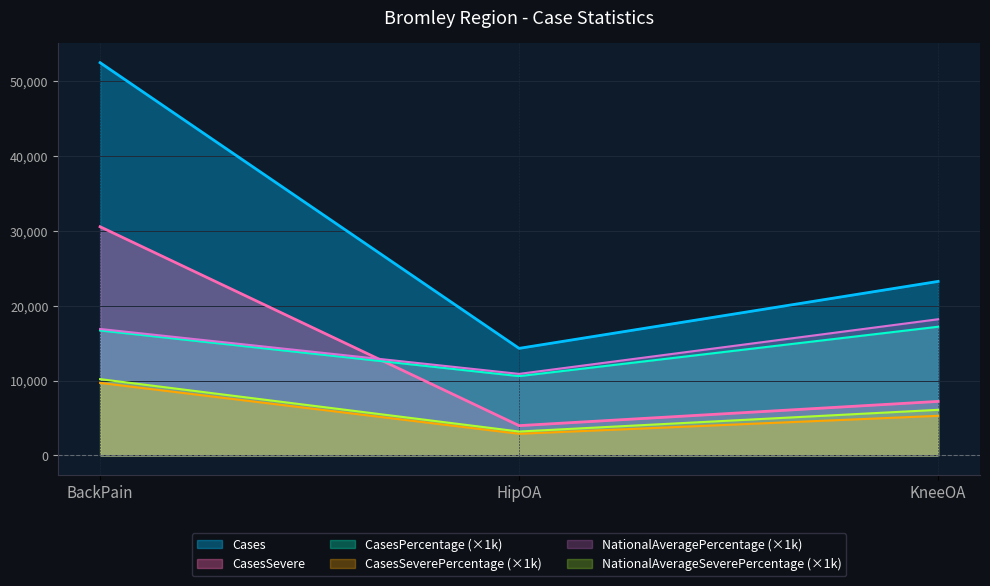

Between HipOA and KneeOA, which is larger?

KneeOA